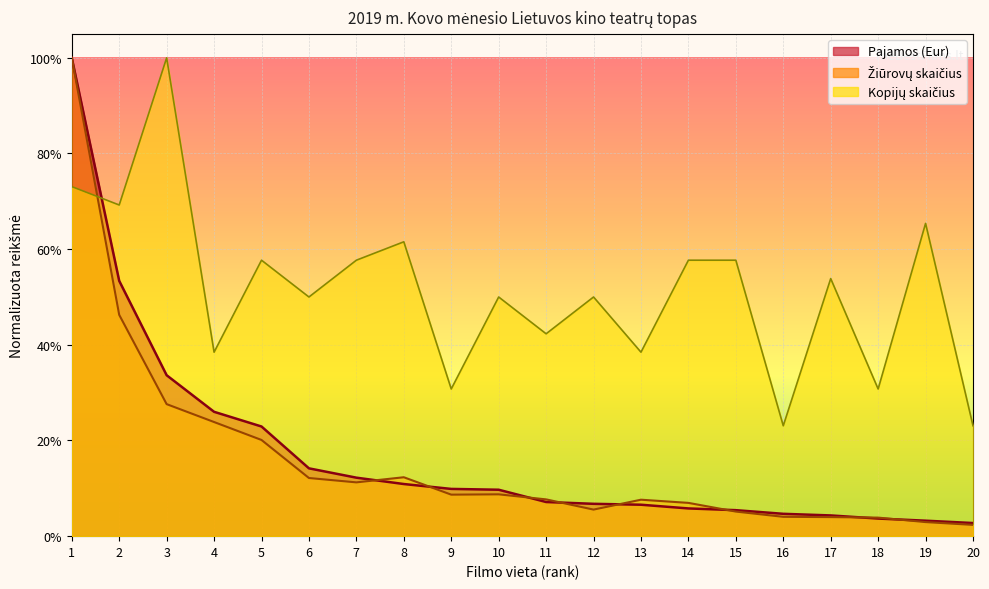

Is the value of Kopijų skaičius at 19 greater than the value of Žiūrovų skaičius at 20?

Yes